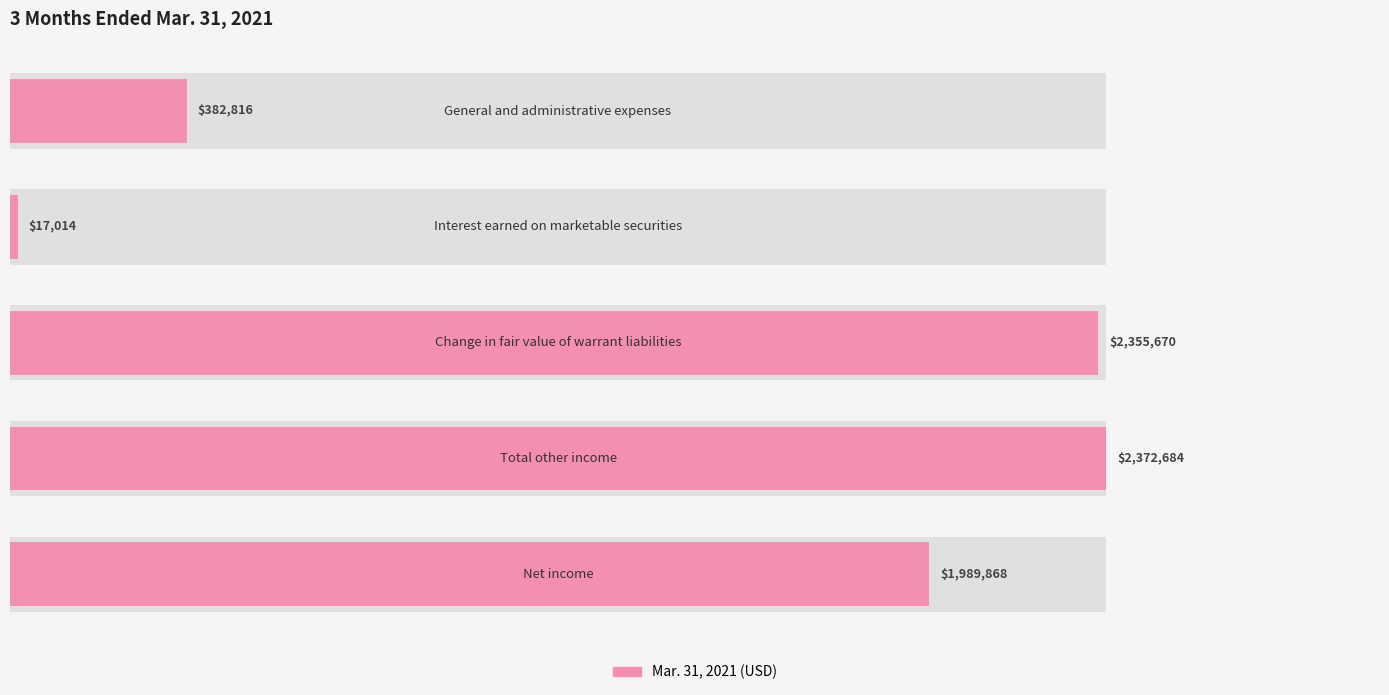

What is the value of the 5th bar from the left?

1989868